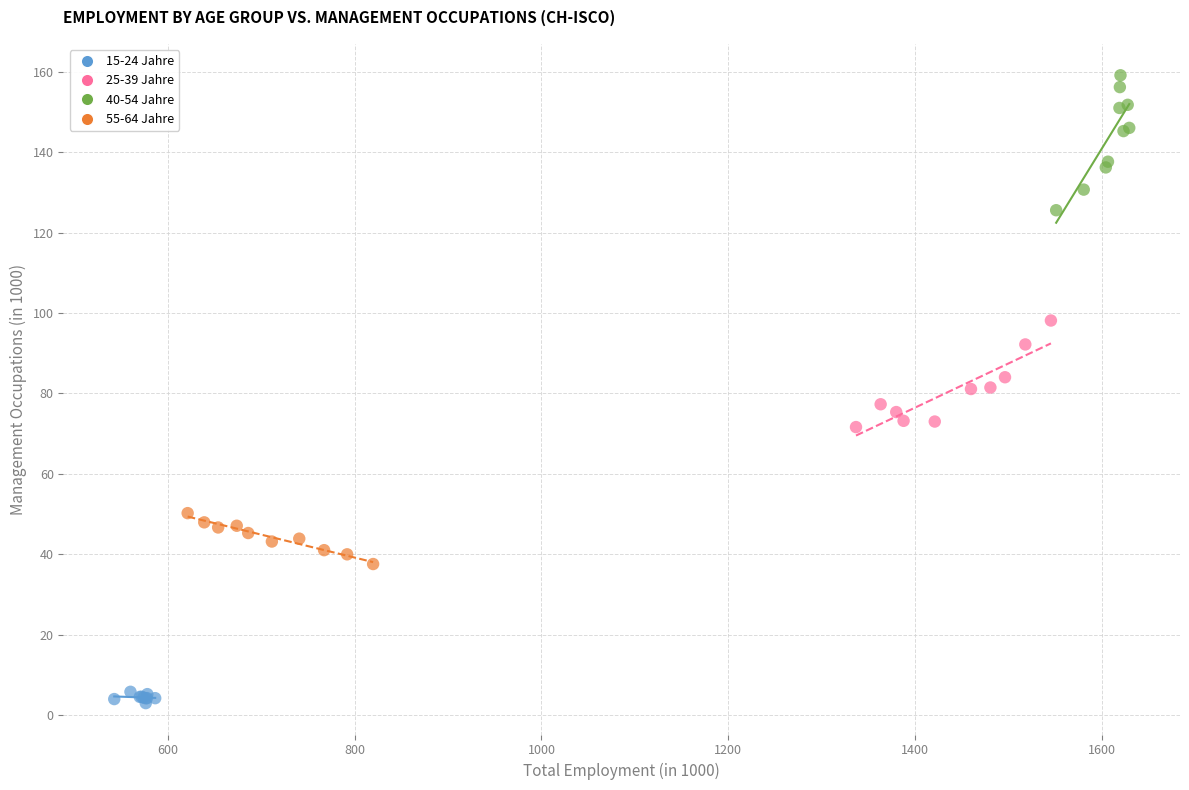

Which series contains the lowest Y value?

15-24 Jahre